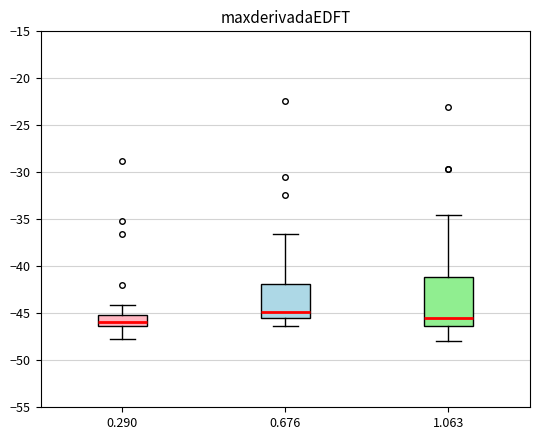

Reading left to right, read every box against the y-axis: the position of its median line, the range the box covers, and the ends of its whiskers. The values are not printed on the chart, so give them approximately, as read against the axis.

0.290: median -46.0, box -46.5 to -45.0, whiskers -47.5 to -44.0
0.676: median -45.0, box -45.5 to -42.0, whiskers -46.5 to -36.5
1.063: median -45.5, box -46.5 to -41.0, whiskers -48.0 to -34.5